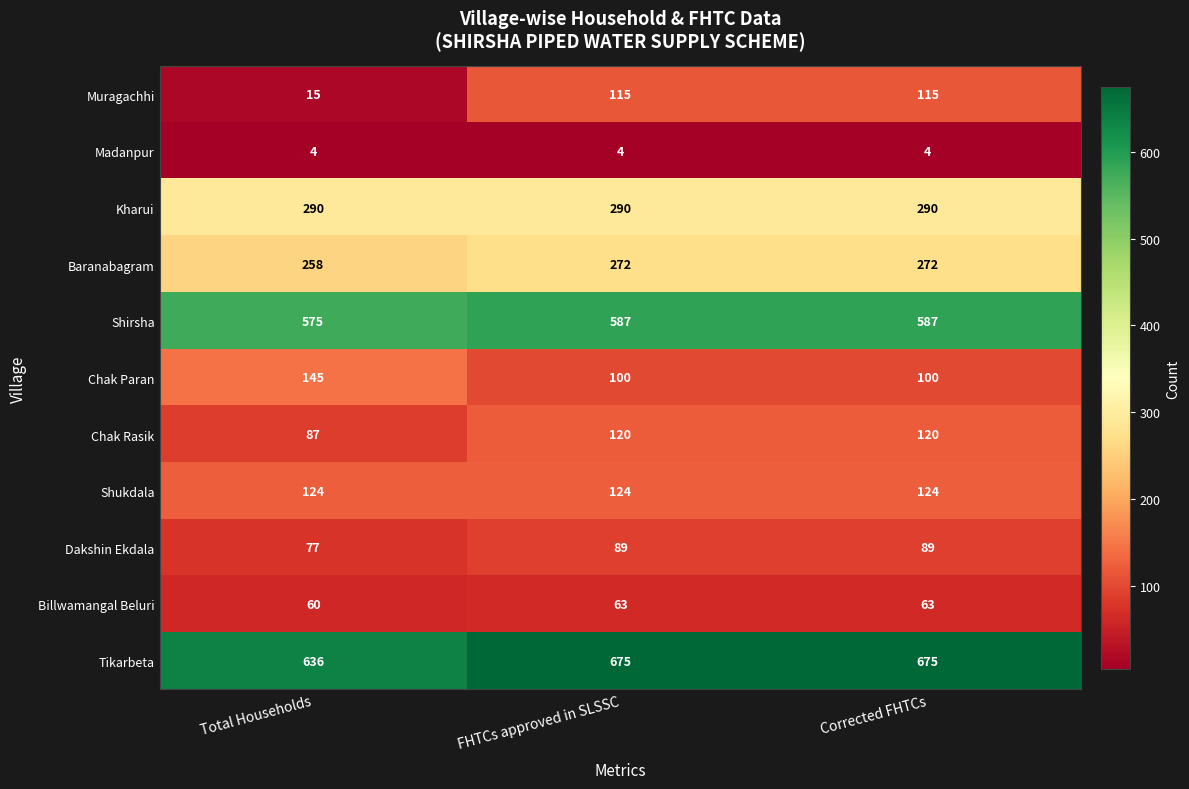

Read the Tikarbeta value at Total Households.

636